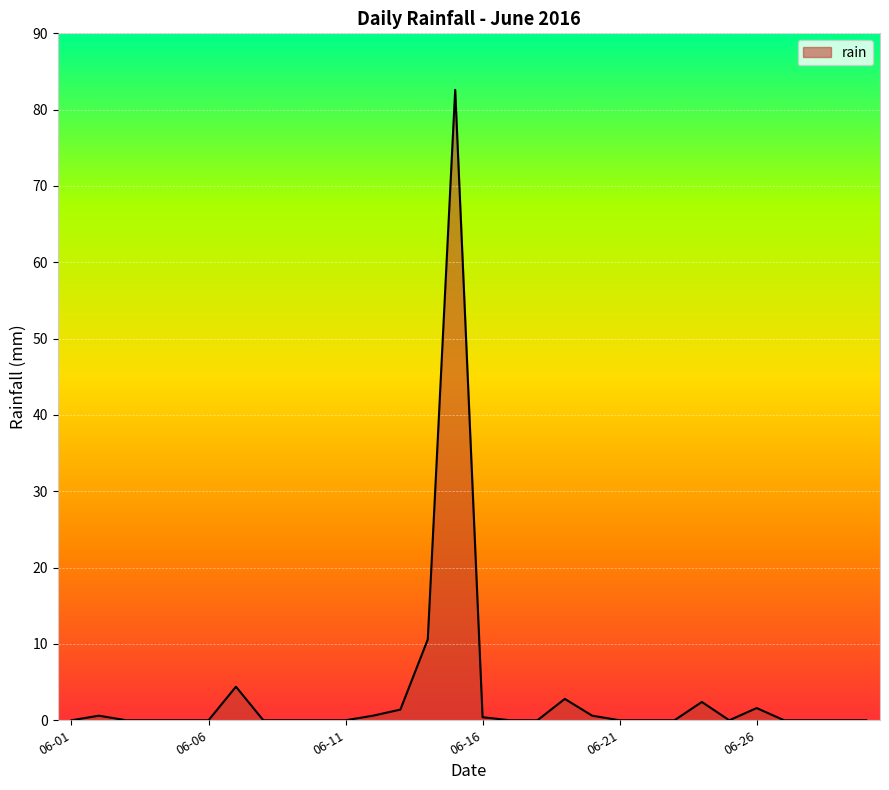

What is the difference between the maximum and minimum values?

82.6